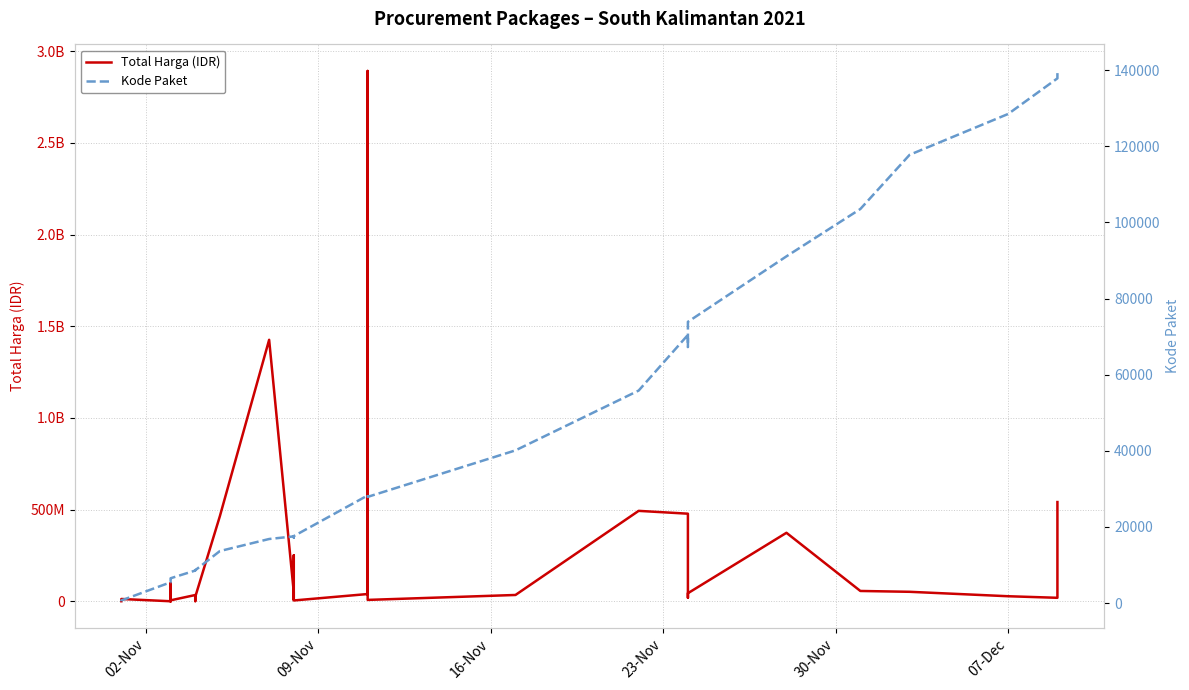

Rank the series by their average value, from highest to lowest.

Total Harga (IDR), Kode Paket